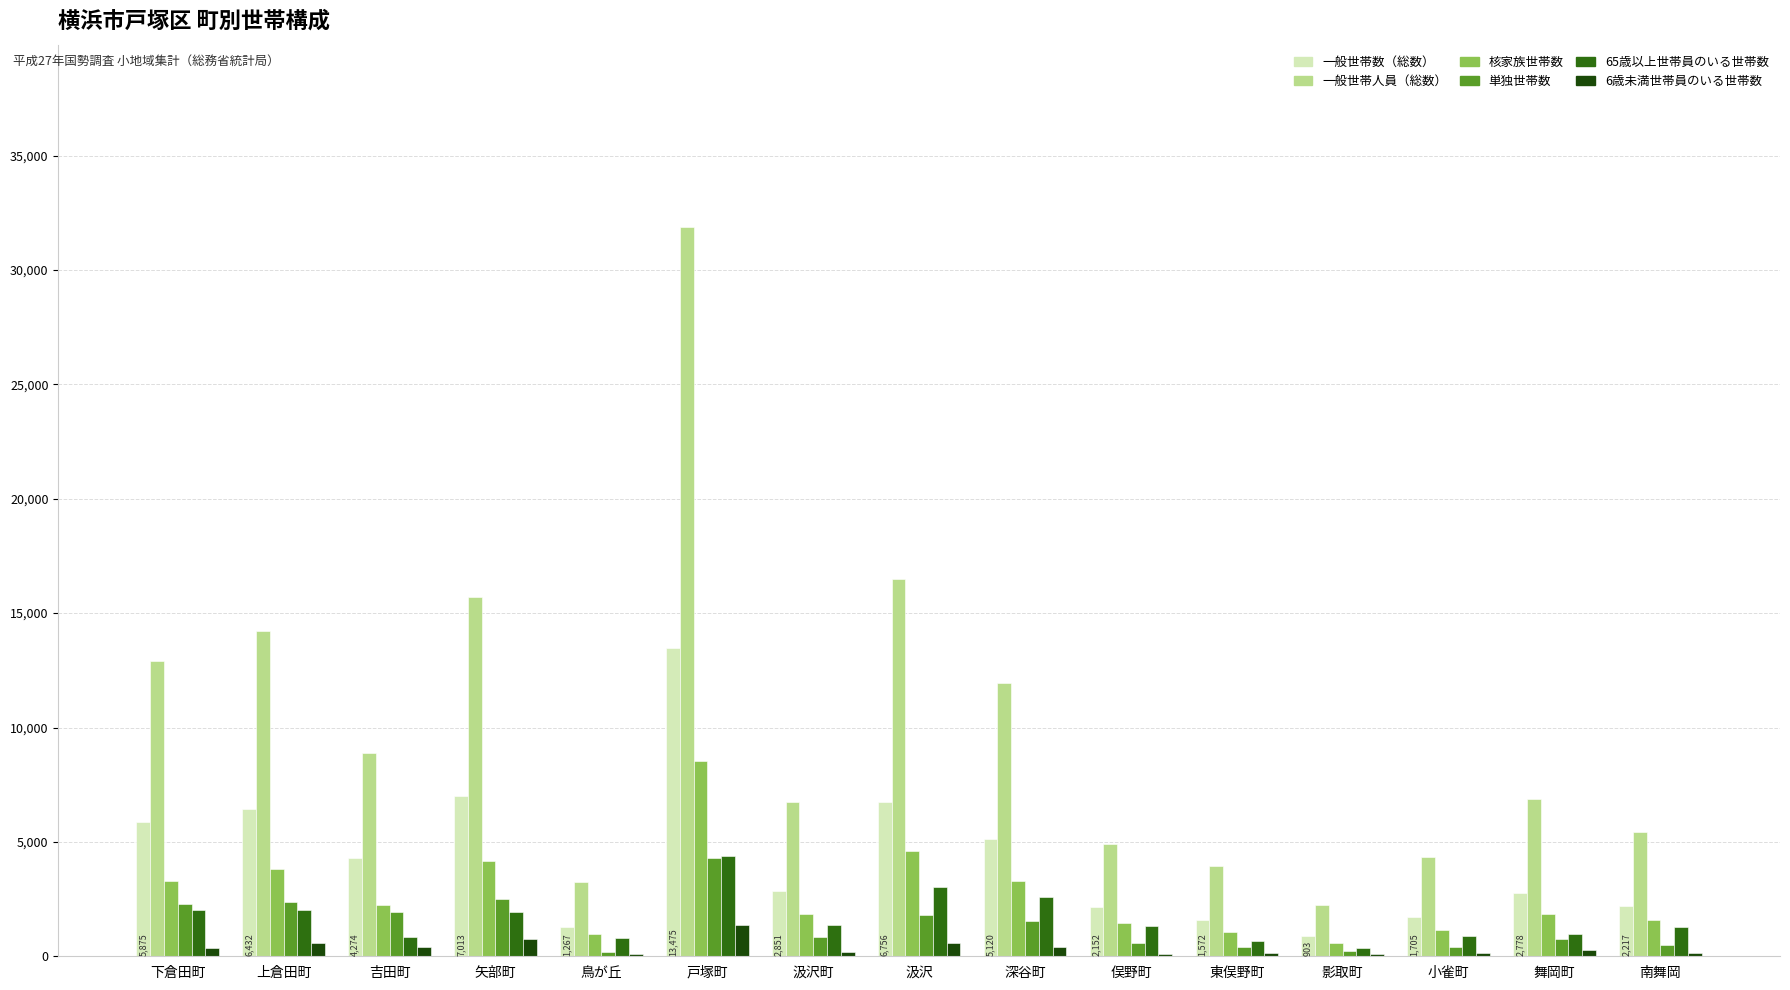

Which label corresponds to the largest value in the chart?

戸塚町